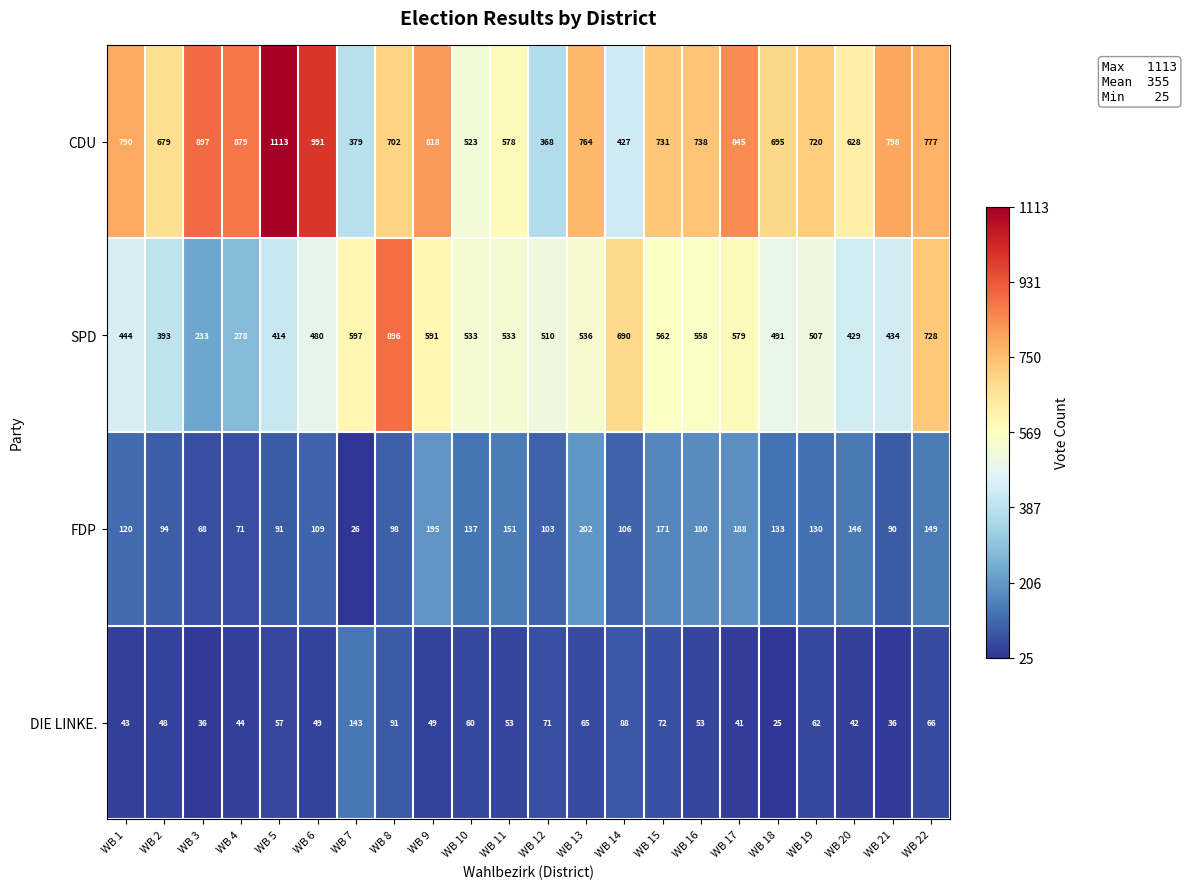

What is the difference between the FDP values at WB 4 and WB 21?

19